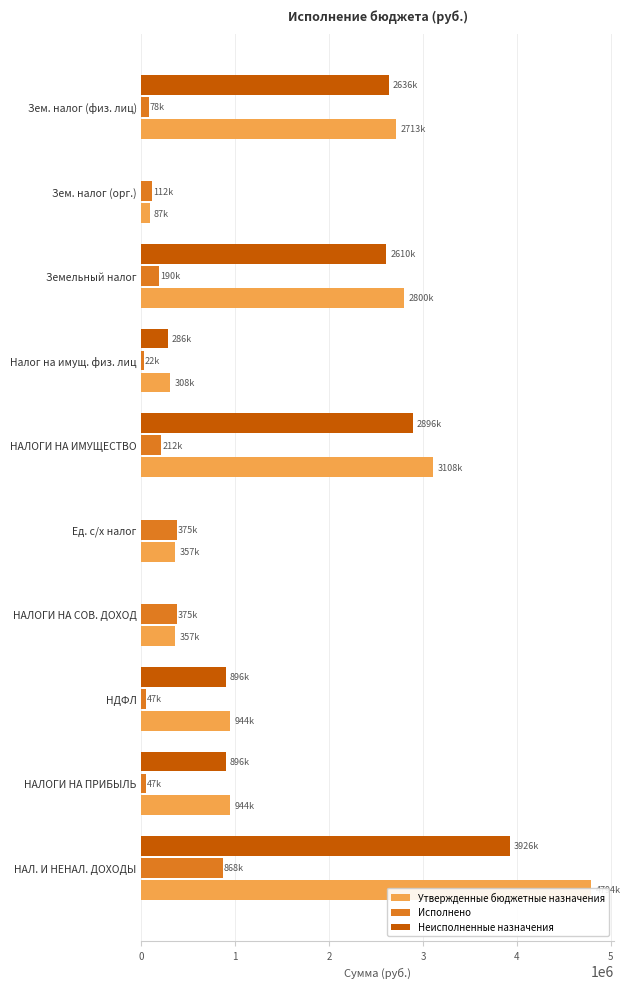

Reading left to right, list all the values displayed in this chart.

Утвержденные бюджетные назначения: 4794300.0	943800.0	943800.0	357000.0	357000.0	3108500.0	308500.0	2800000.0	86700.0	2713300.0
Исполнено: 868056.7	47359.0	47359.0	375331.4	375331.4	212198.8	22142.8	190056.0	112431.4	77624.6
Неисполненные назначения: 3926243.4	896441.0	896441.0	0.0	0.0	2896301.2	286357.2	2609944.0	0.0	2635675.5